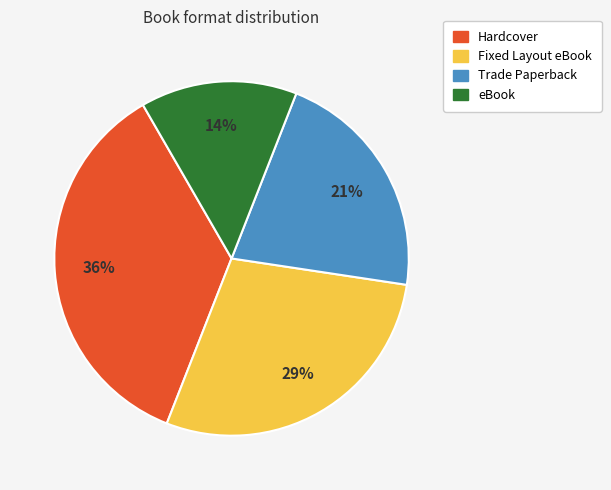

To the nearest percent, what portion does eBook represent?

14%